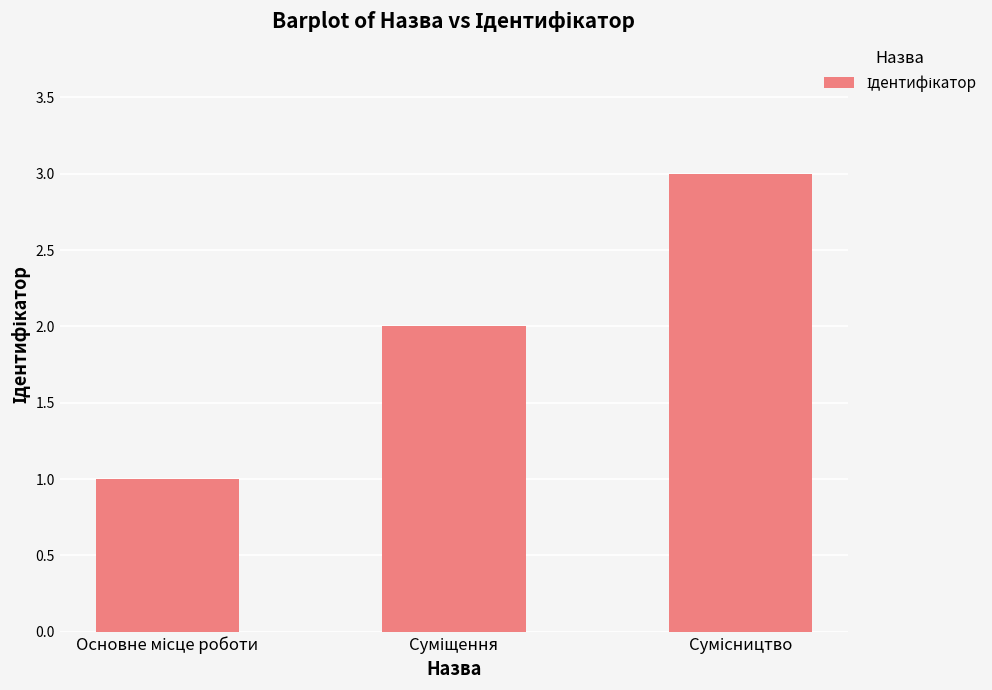

What is the value of the 1st bar from the left?

1